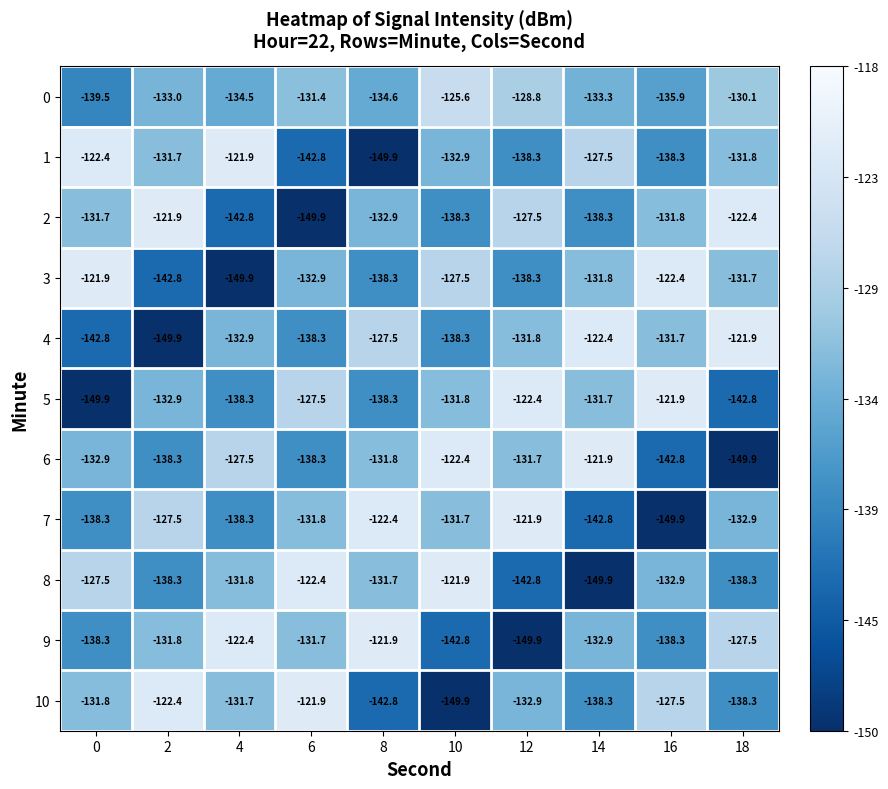

At which label does 10 reach its peak?

6